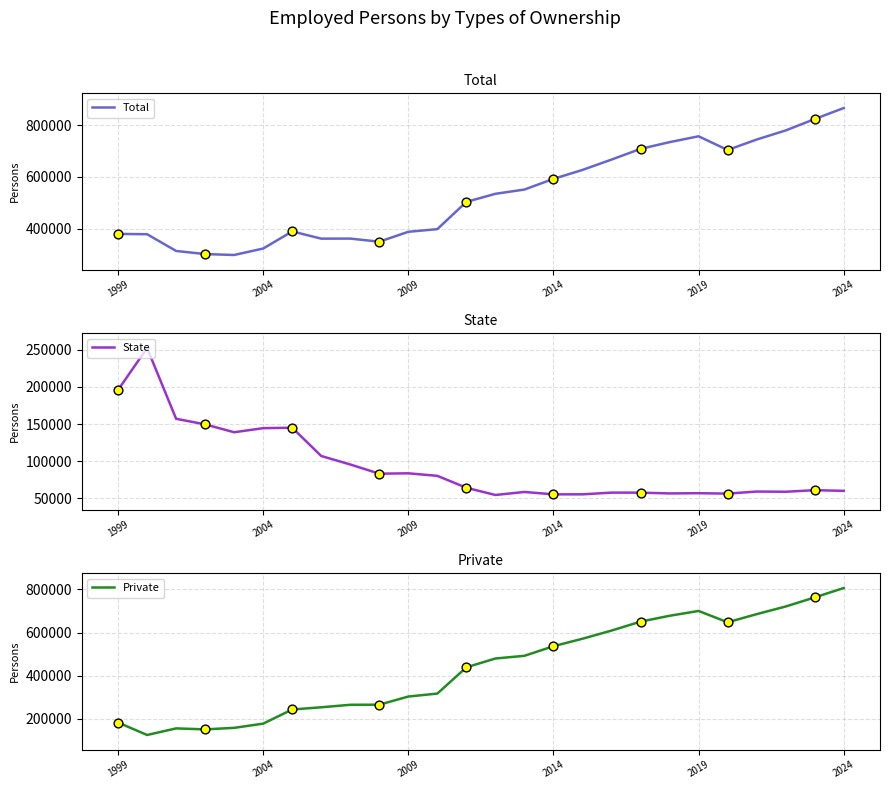

Which series has the widest spread of Y values?

Private